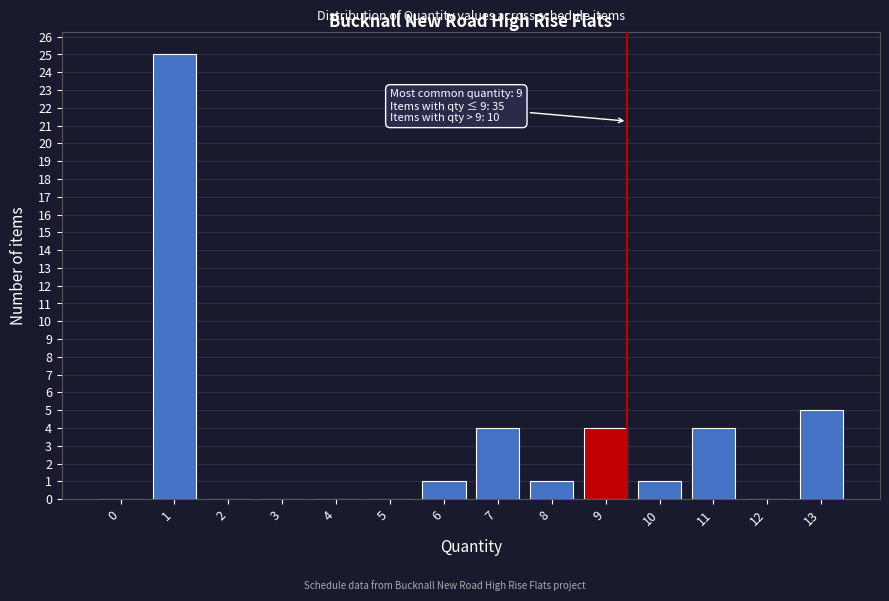

Reading left to right, list all the values displayed in this chart.

0=0	1=25	2=0	3=0	4=0	5=0	6=1	7=4	8=1	9=4	10=1	11=4	12=0	13=5